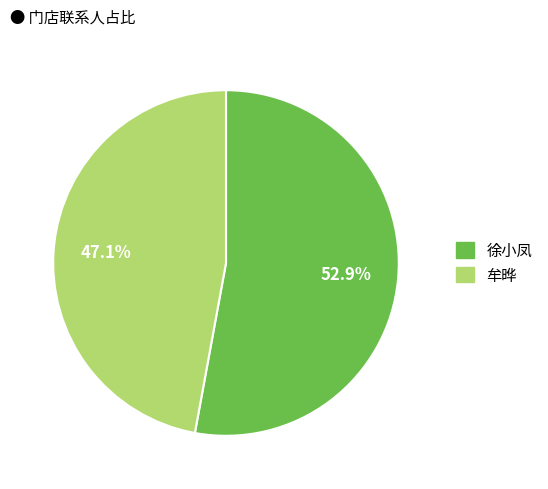

To the nearest percent, what percentage of the pie is 徐小凤?

53%